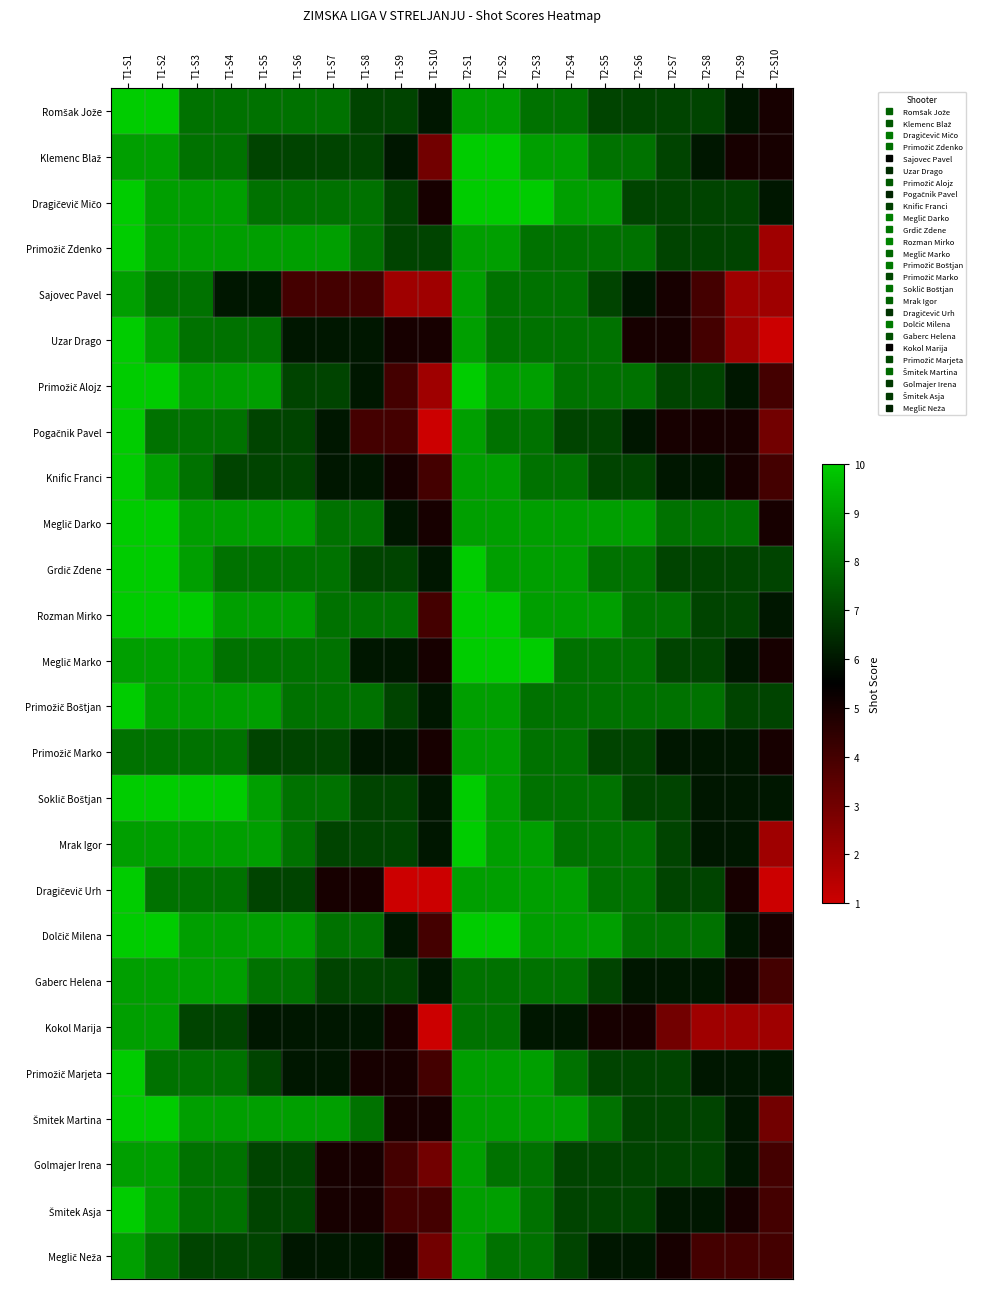

Which series has the widest spread of values?

Uzar Drago